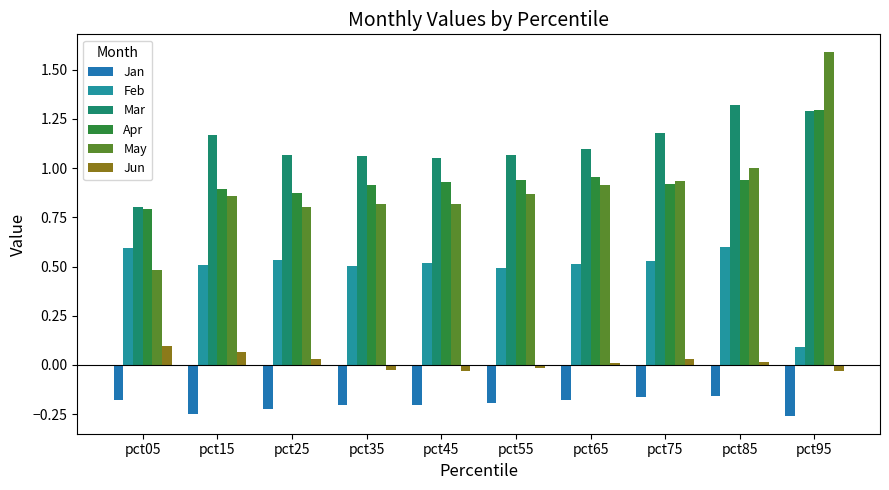

Reading right to left, extract all data points from this chart.

Jan: pct95=-0.3	pct85=-0.2	pct75=-0.2	pct65=-0.2	pct55=-0.2	pct45=-0.2	pct35=-0.2	pct25=-0.2	pct15=-0.3	pct05=-0.2
Feb: pct95=0.1	pct85=0.6	pct75=0.5	pct65=0.5	pct55=0.5	pct45=0.5	pct35=0.5	pct25=0.5	pct15=0.5	pct05=0.6
Mar: pct95=1.3	pct85=1.3	pct75=1.2	pct65=1.1	pct55=1.1	pct45=1.1	pct35=1.1	pct25=1.1	pct15=1.2	pct05=0.8
Apr: pct95=1.3	pct85=0.9	pct75=0.9	pct65=1.0	pct55=0.9	pct45=0.9	pct35=0.9	pct25=0.9	pct15=0.9	pct05=0.8
May: pct95=1.6	pct85=1.0	pct75=0.9	pct65=0.9	pct55=0.9	pct45=0.8	pct35=0.8	pct25=0.8	pct15=0.9	pct05=0.5
Jun: pct95=-0.0	pct85=0.0	pct75=0.0	pct65=0.0	pct55=-0.0	pct45=-0.0	pct35=-0.0	pct25=0.0	pct15=0.1	pct05=0.1